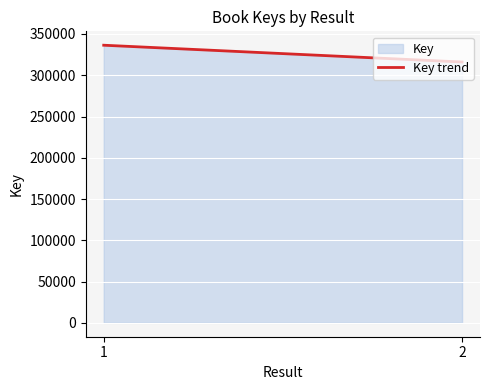

Which has a higher value, 2 or 1?

1